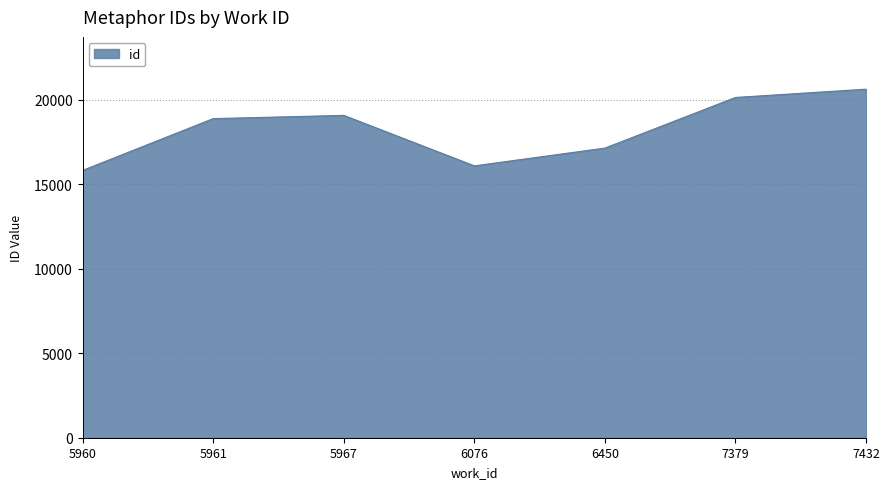

Does the chart have visible grid lines?

Yes